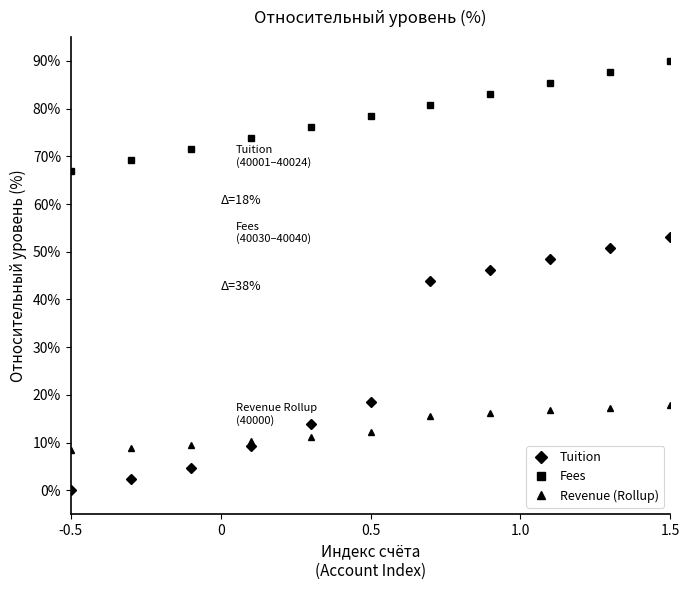

True or false: Revenue (Rollup) and Fees cross at least once.

False